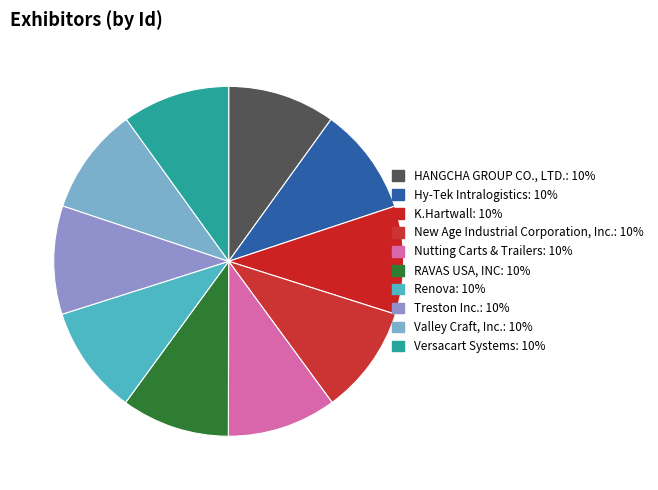

Rank the categories by value from lowest to highest.

Valley Craft, Inc., Versacart Systems, HANGCHA GROUP CO., LTD., Hy-Tek Intralogistics, K.Hartwall, RAVAS USA, INC, Treston Inc., New Age Industrial Corporation, Inc., Renova, Nutting Carts & Trailers